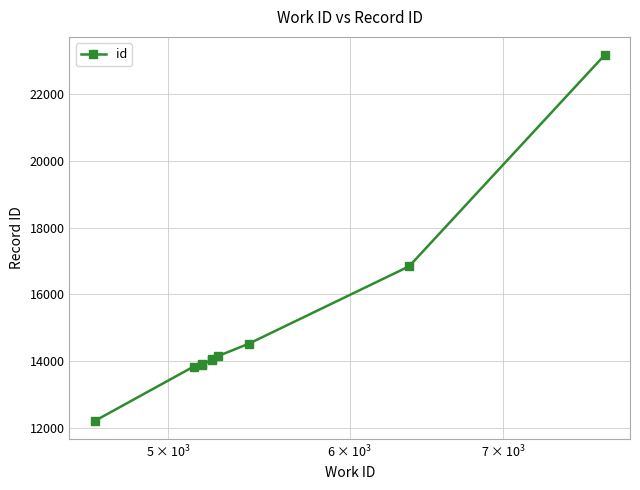

Does the chart display data point markers on the line(s)?

Yes